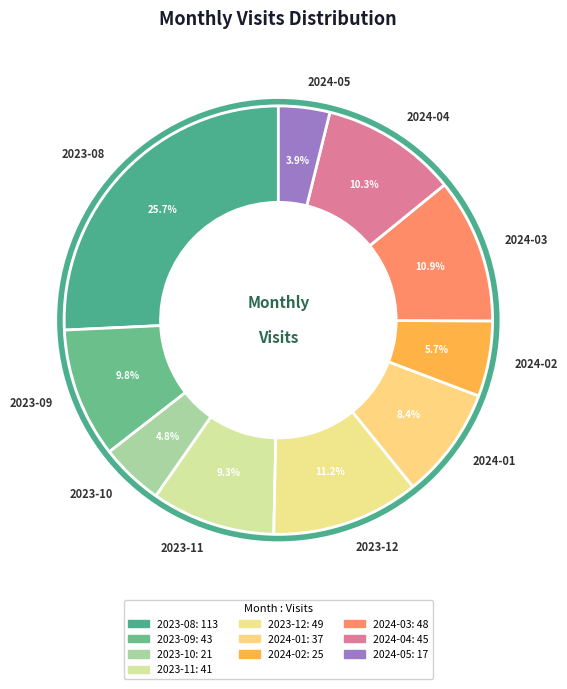

Is 2024-04 the majority of the pie?

No